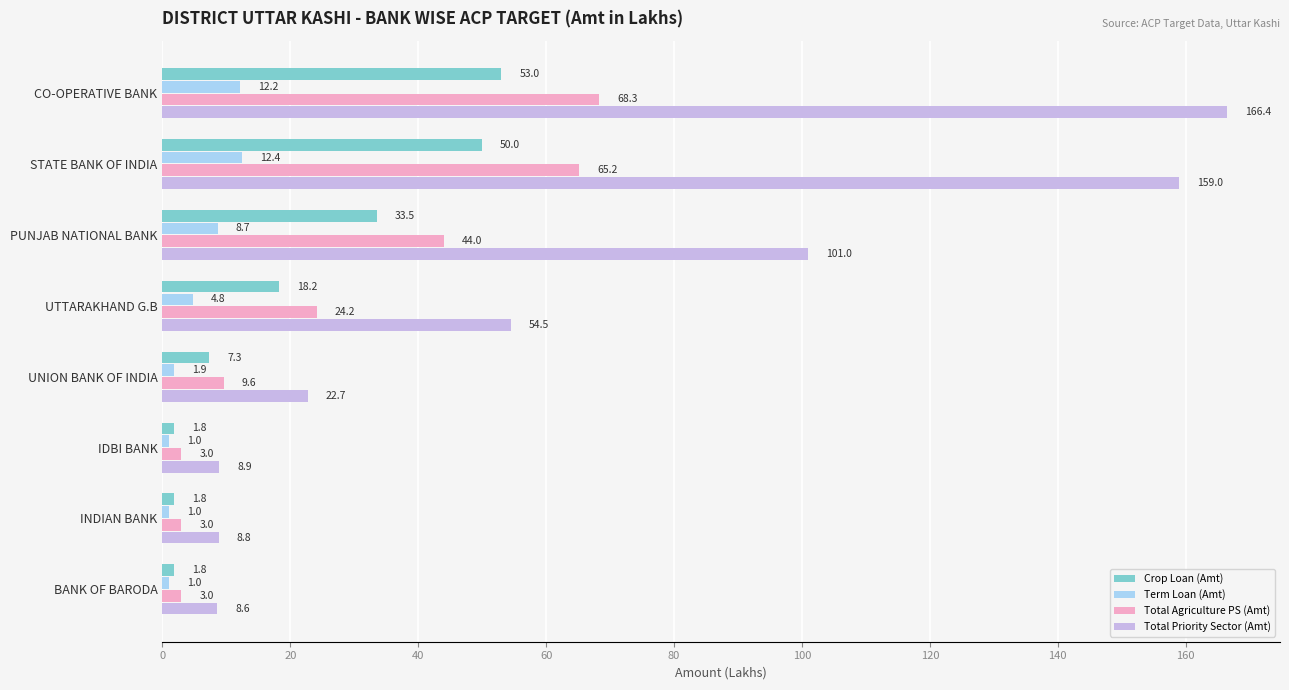

What is the sum of all Total Priority Sector (Amt) values?

530.0